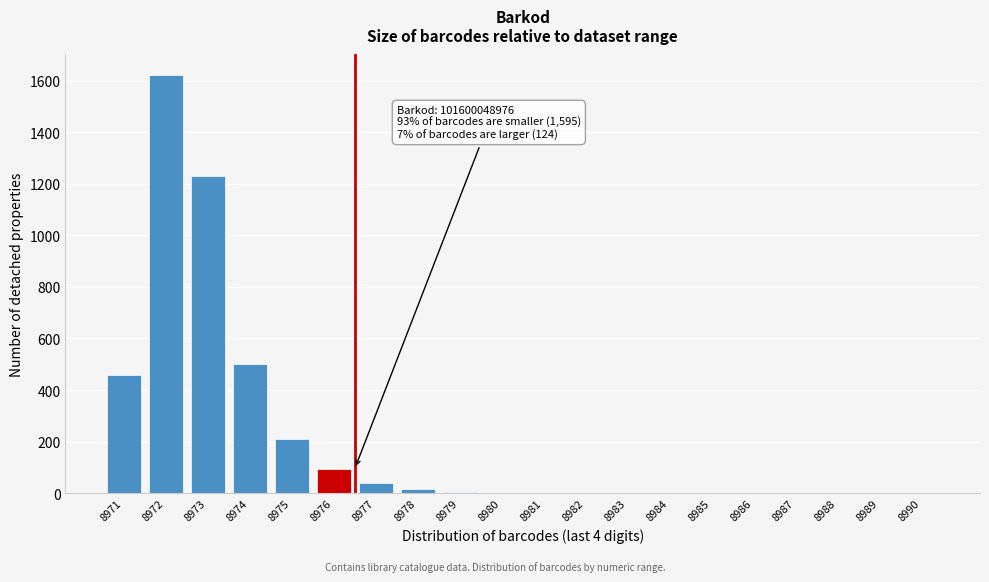

What is the change in value from 8971 to 8977?

-420